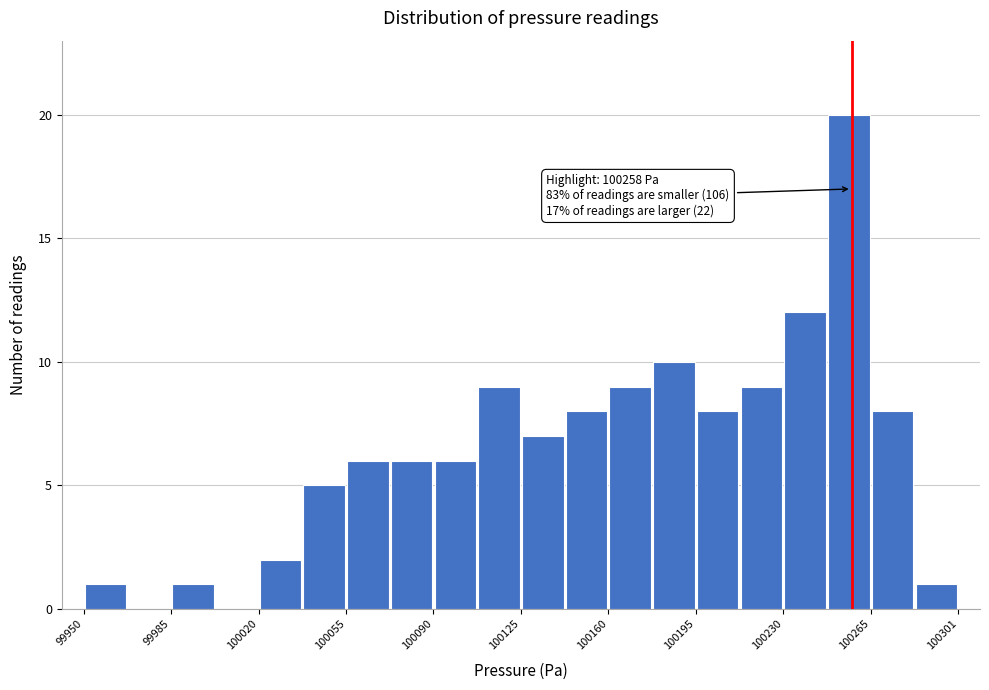

Read against the x-axis, roughly where is the centre of the tallest bar?

100255